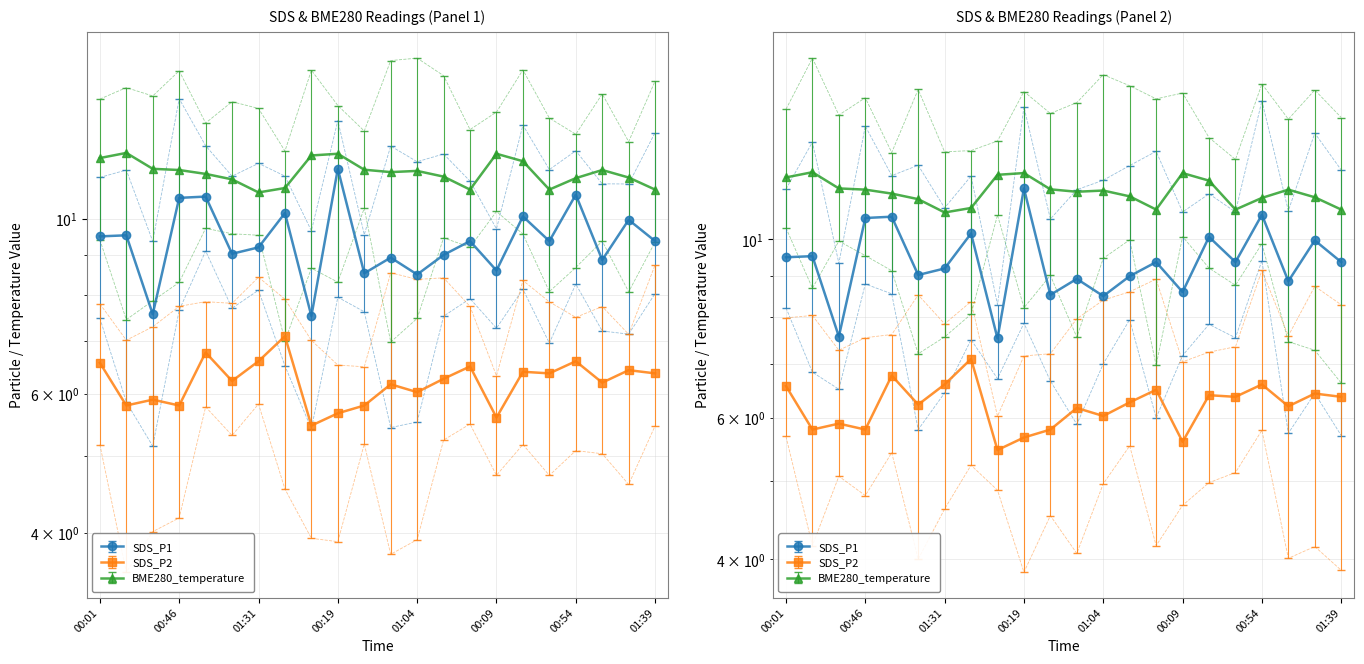

What is the sum of all SDS_P1 values?

206.7